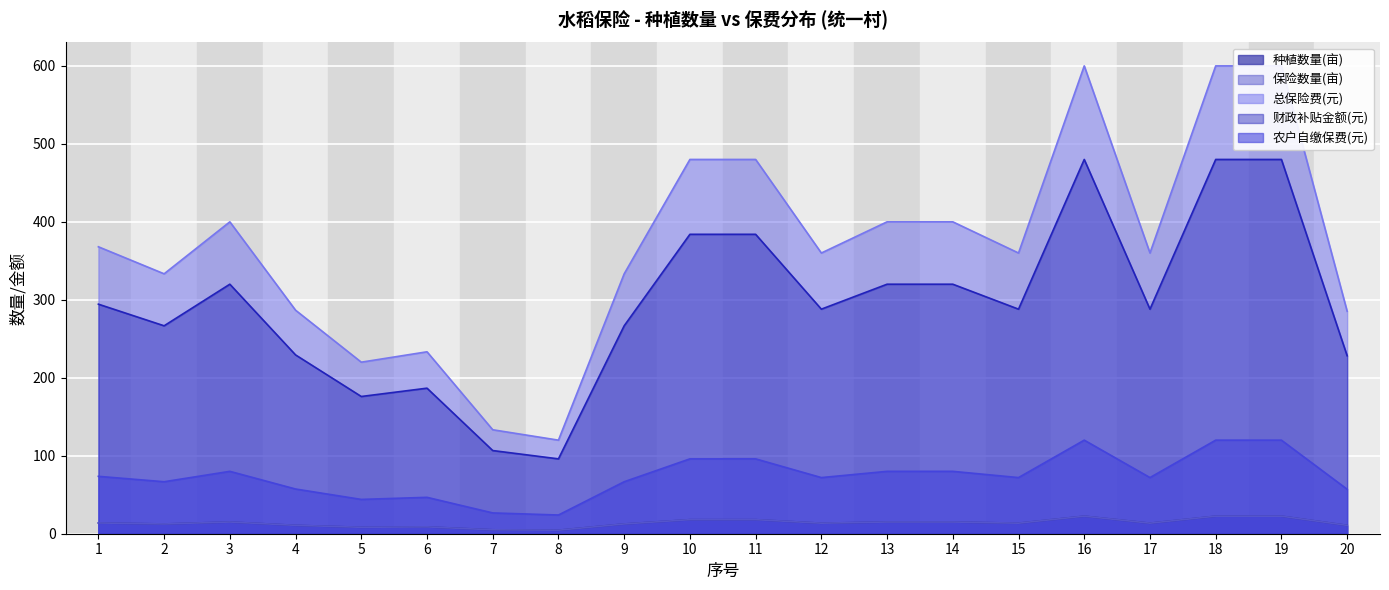

At which label is 种植数量(亩) closest to 13?

2